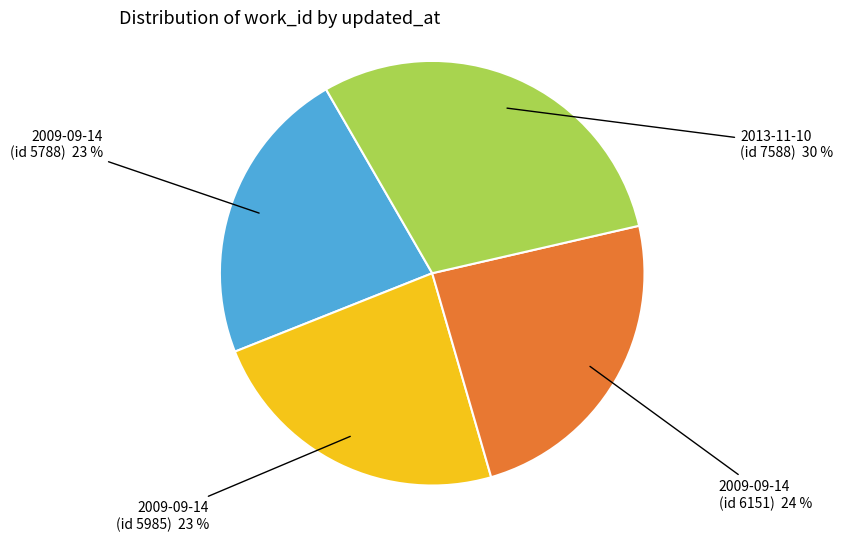

To the nearest percent, what is the difference between the largest and smallest slice percentages?

7%